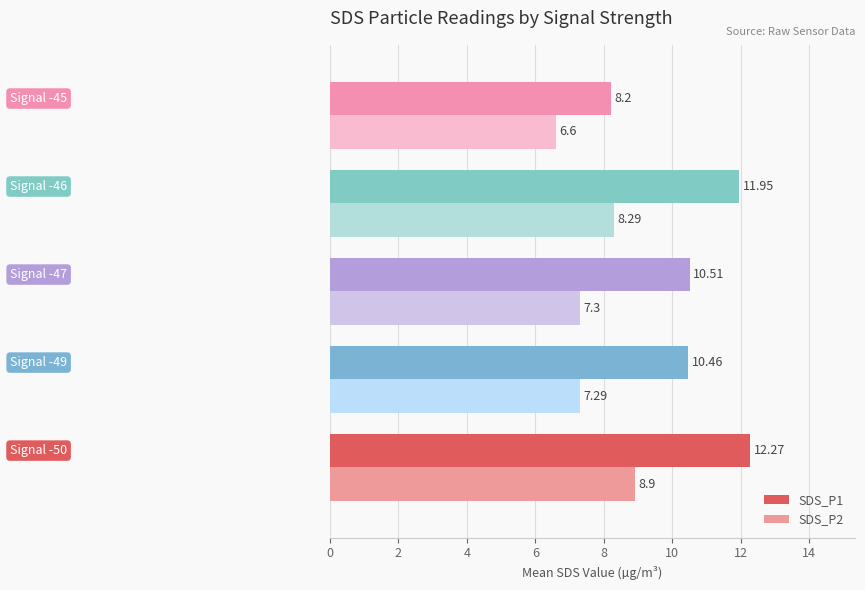

What is the difference between the second highest and second lowest values in the SDS_P1 series?

1.5